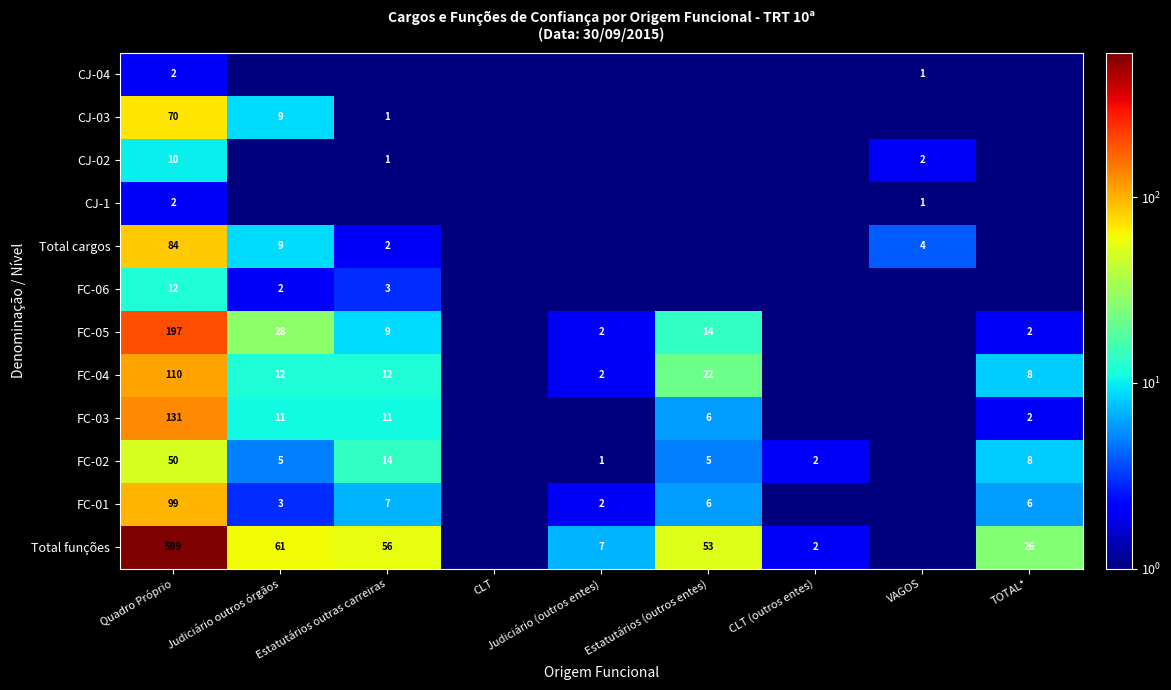

True or false: Total cargos has a value of 2.0 at Estatutários outras carreiras.

True